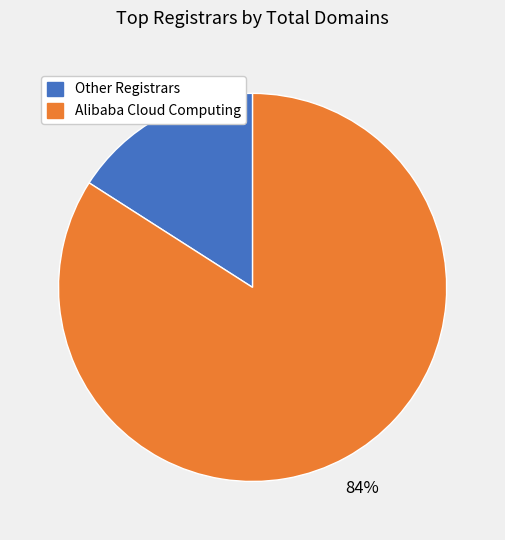

Is there any slice that represents more than half of the pie?

Yes